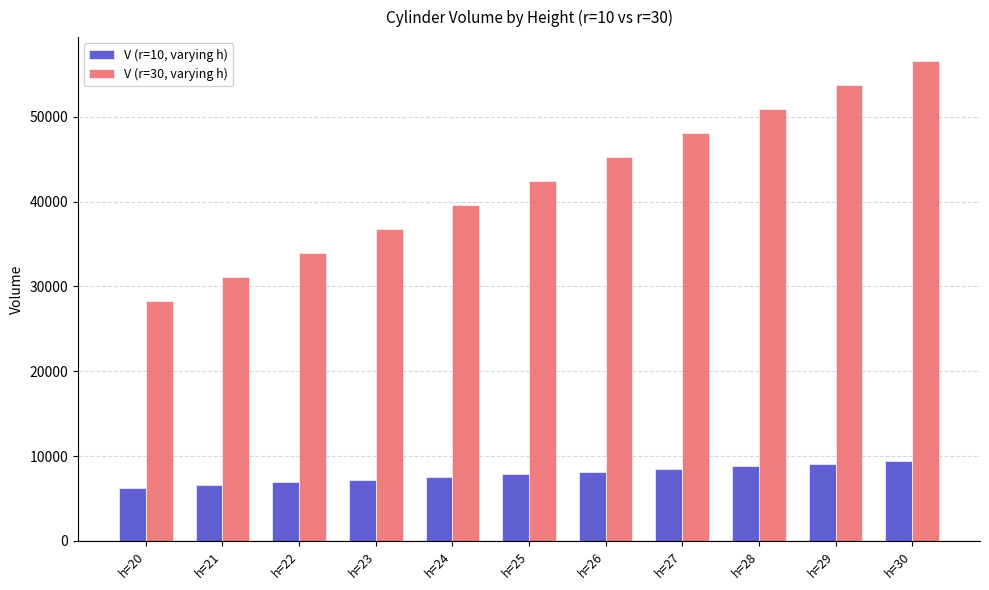

Which series has the widest spread of values?

V (r=30, varying h)